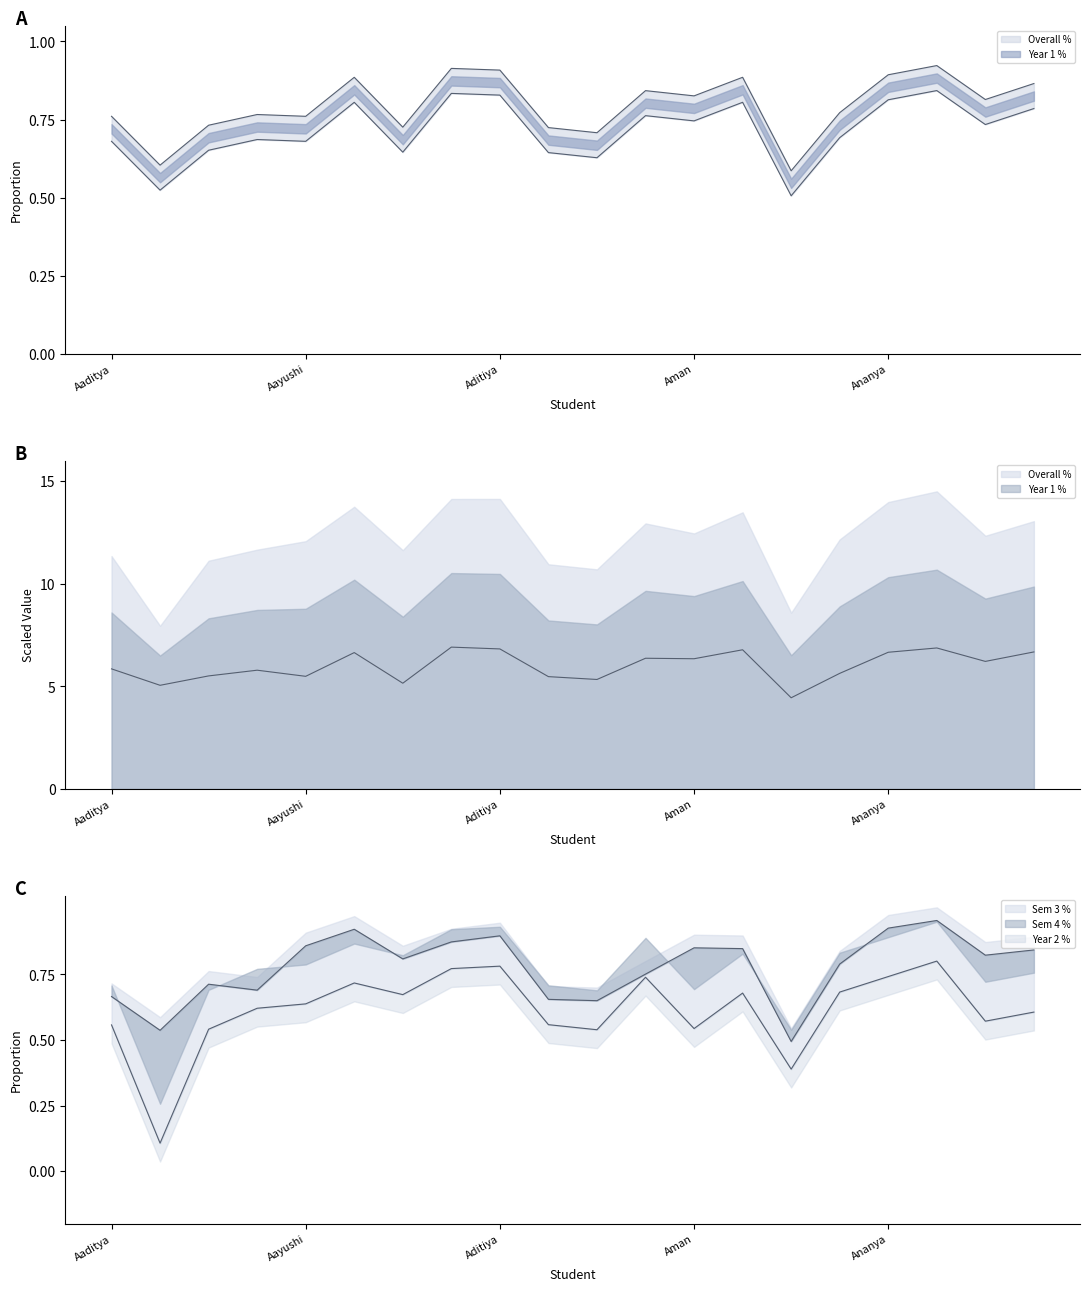

What is the sum of the Overall % values at Amartya Mall and Akash?

1.7